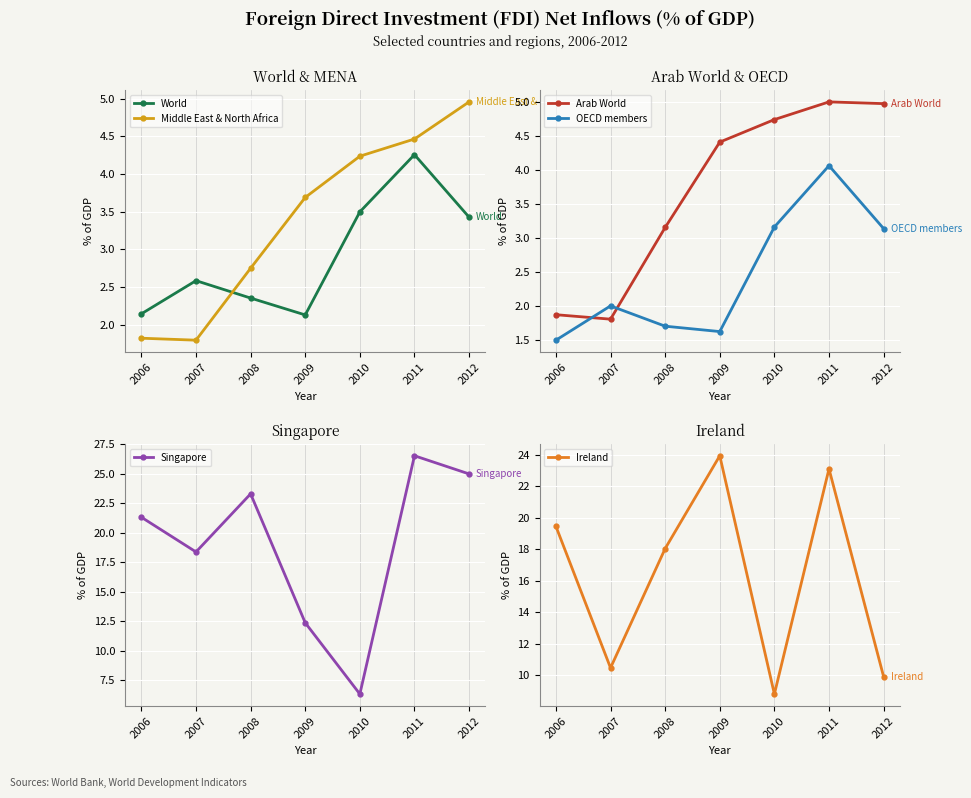

At which category does Arab World reach its first local peak?

2011